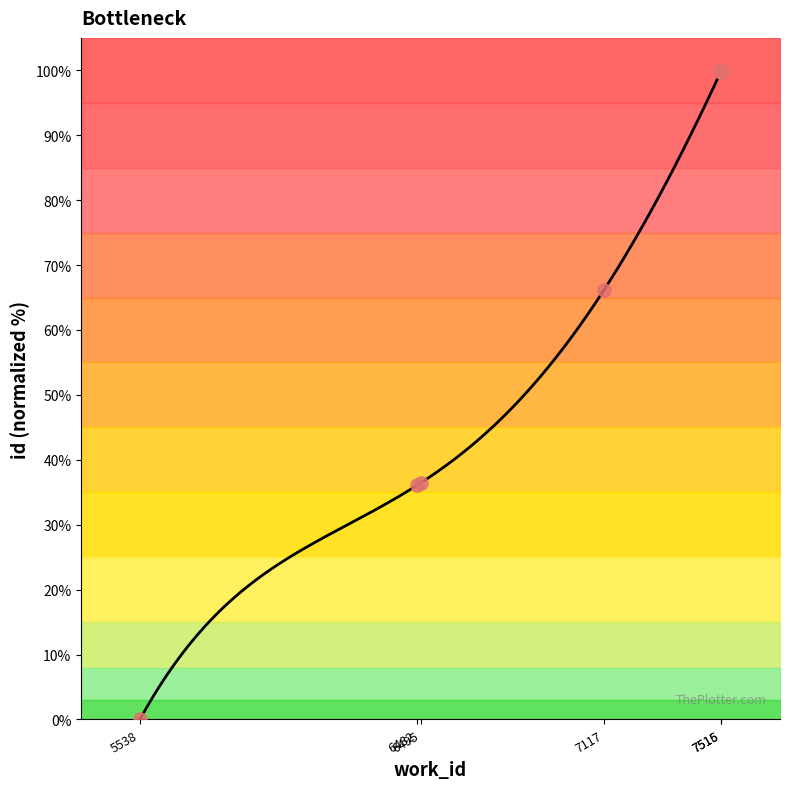

Which has a higher value, 7516 or 7516?

7516